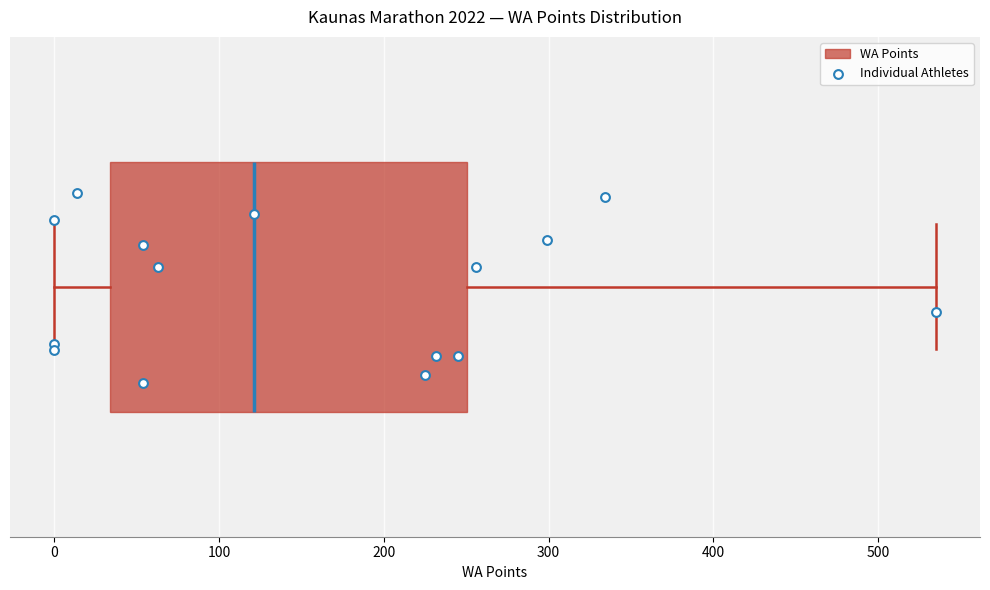

Where is the right edge of the box on the x-axis? The values are not printed on the chart, so give them approximately, as read against the axis.

250